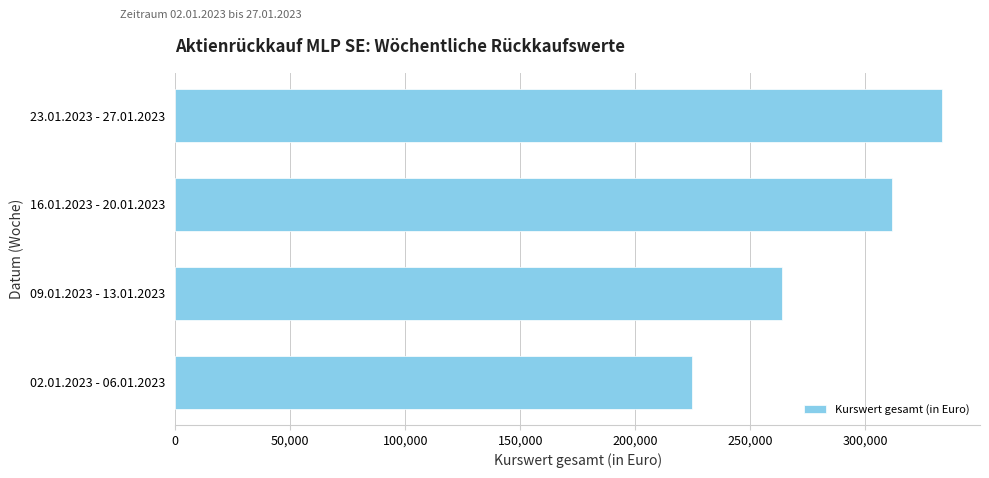

What is the minimum value shown in the chart?

224750.4